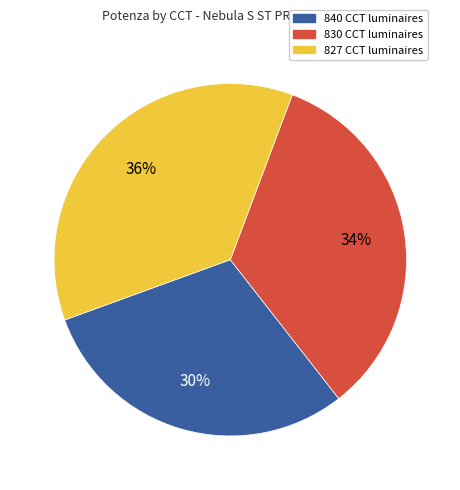

Is there a majority slice in this chart?

No